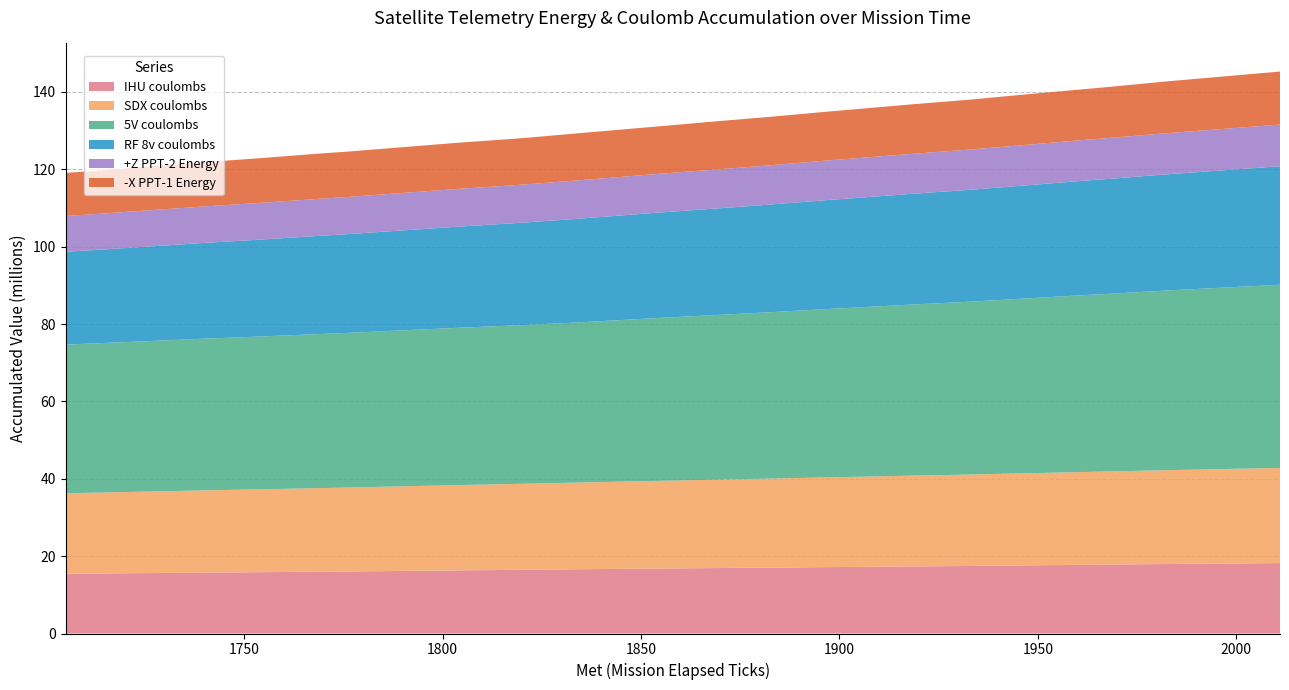

Reading left to right, list all the values displayed in this chart.

IHU coulombs: 15441255	15499294	15741681	15861048	15979118	16038704	16320360	16461851	16603656	16795280	16922887	17040730	17160277	17338153	17465743	17614146	17755677	17826535	17958025	18203082
SDX coulombs: 20816844	20903364	21262221	21435072	21608591	21694956	22053444	22226409	22399834	22659551	22844994	23018039	23191247	23463360	23636547	23809886	23983063	24069654	24255038	24601580
5V coulombs: 38428924	38582909	39218864	39528572	39833815	39988354	40665282	40997539	41355225	42102254	42569272	43033321	43533394	44227074	44692391	45191017	45716899	45926192	46436334	47360216
RF 8v coulombs: 24002936	24131331	24761178	25065901	25391285	25521561	26151159	26452802	26781199	27236207	27542095	27843943	28169789	28625404	28929752	29236906	29564522	29717429	30022681	30633229
+Z PPT-2 Energy: 9253639	9284009	9430948	9503416	9579356	9610940	9758600	9831392	9908488	10013429	10084441	10155470	10231124	10334047	10404755	10467254	10535445	10572085	10635443	10772745
-X PPT-1 Energy: 11139104	11157624	11436015	11569108	11687742	11724291	11938651	11998246	12168197	12263225	12459966	12529447	12627145	12794959	12898716	13059570	13112839	13200492	13386393	13712576